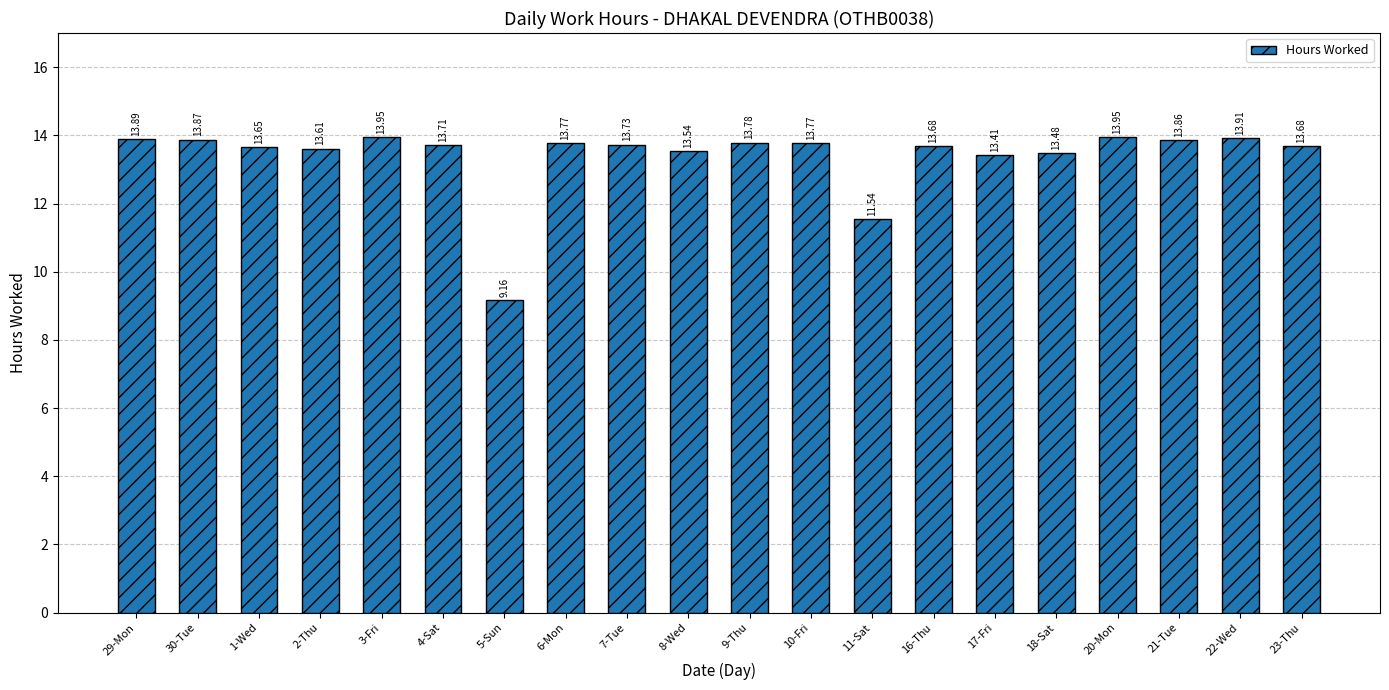

What is the average value?

13.4